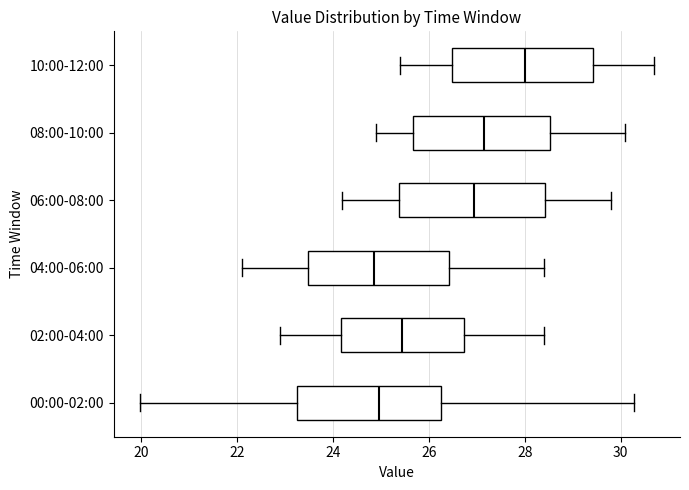

Where does the median line of the box for 10:00-12:00 sit on the x-axis? The values are not printed on the chart, so give them approximately, as read against the axis.

28.0